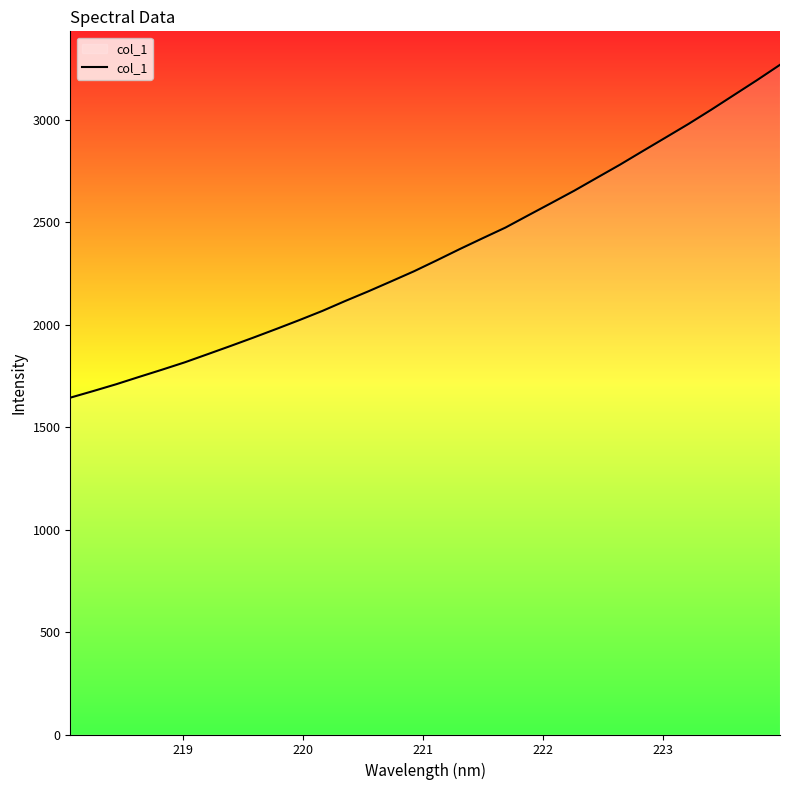

What is the smallest value displayed?

1643.9